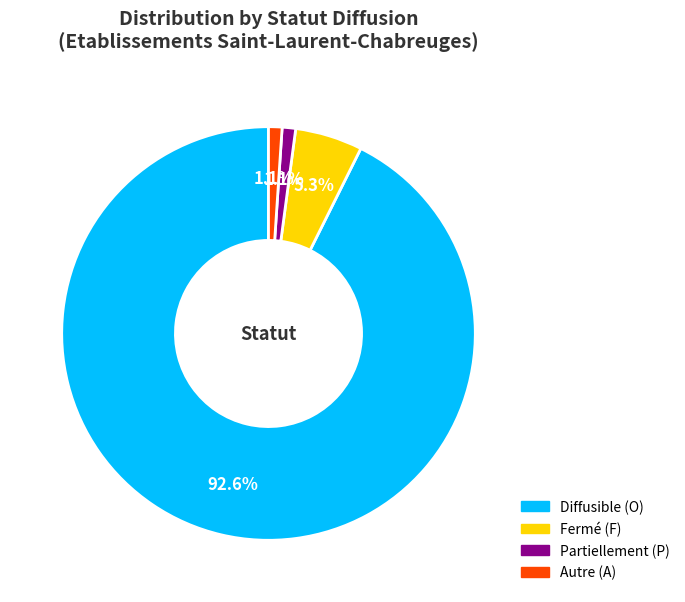

Is there any slice that represents more than half of the pie?

Yes